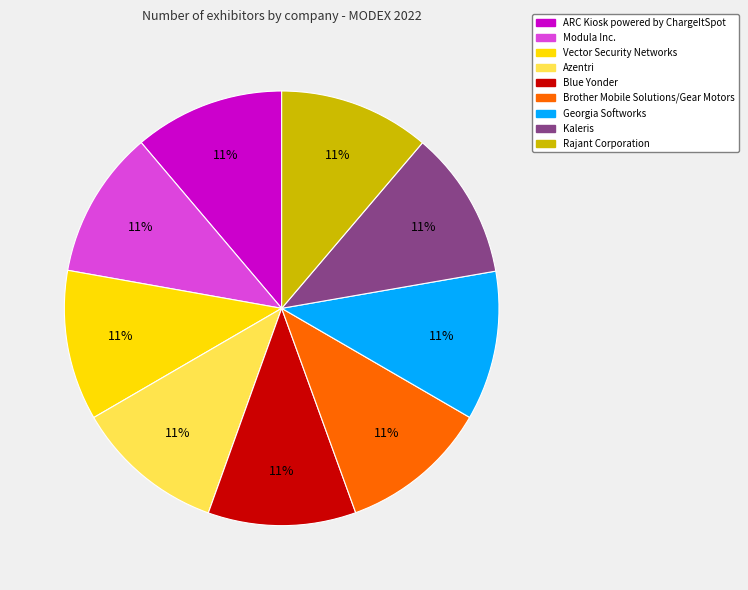

To the nearest percent, what is the average slice percentage?

11%